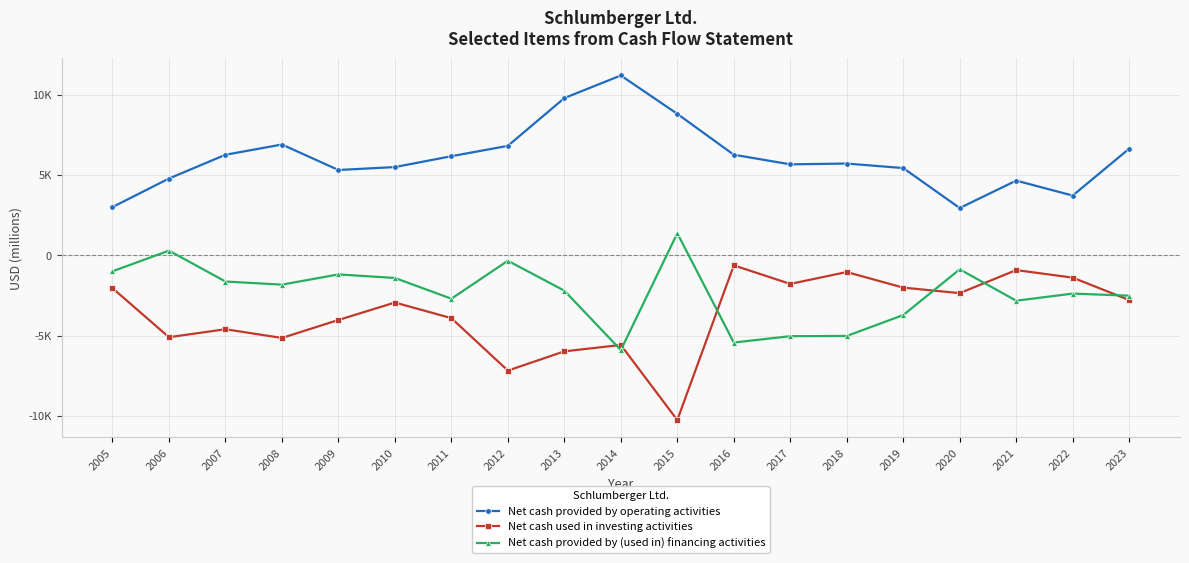

Reading left to right, transcribe all the data shown in this chart.

Net cash provided by operating activities: 2005=3004	2006=4781	2007=6259	2008=6898	2009=5311	2010=5494	2011=6169	2012=6814	2013=9788	2014=11195	2015=8805	2016=6261	2017=5663	2018=5713	2019=5431	2020=2944	2021=4651	2022=3720	2023=6637
Net cash used in investing activities: 2005=-2044	2006=-5097	2007=-4600	2008=-5143	2009=-4024	2010=-2938	2011=-3910	2012=-7174	2013=-5977	2014=-5580	2015=-10252	2016=-624	2017=-1779	2018=-1040	2019=-2011	2020=-2353	2021=-919	2022=-1388	2023=-2783
Net cash provided by (used in) financing activities: 2005=-994	2006=291	2007=-1630	2008=-1824	2009=-1188	2010=-1409	2011=-2700	2012=-339	2013=-2199	2014=-5896	2015=1374	2016=-5428	2017=-5033	2018=-5020	2019=-3718	2020=-873	2021=-2824	2022=-2382	2023=-2512